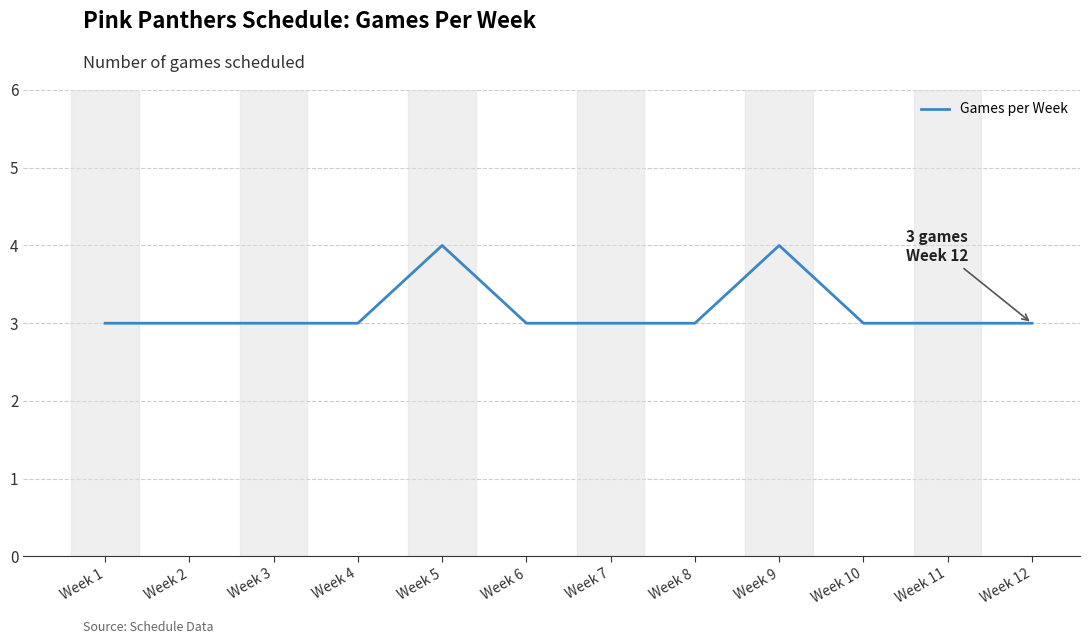

What is the ratio of the value at Week 4 to the value at Week 12?

1.0